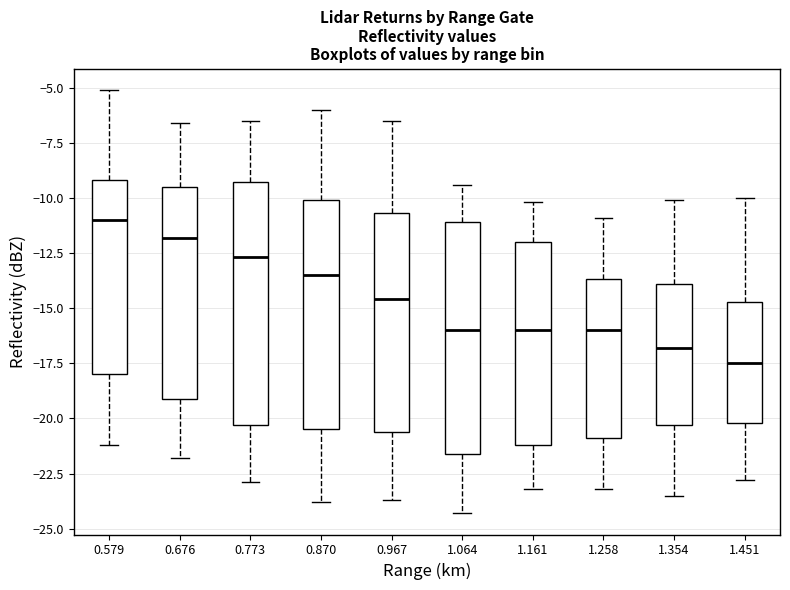

Where is the lower edge of the box at x = 1.258 on the y-axis? The values are not printed on the chart, so give them approximately, as read against the axis.

-21.0